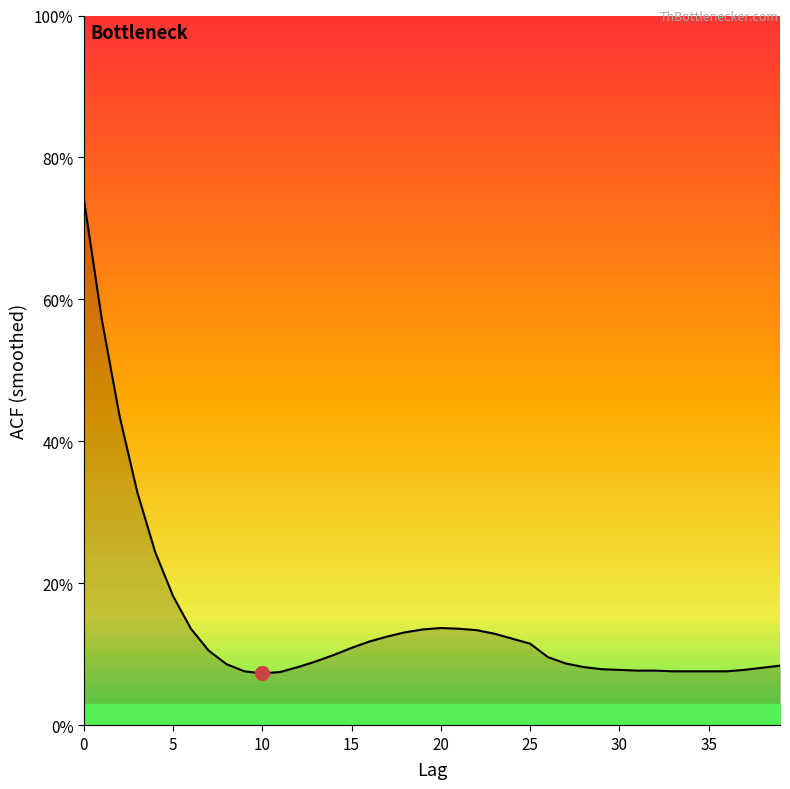

The value at 8 is 0.1. True or false?

True